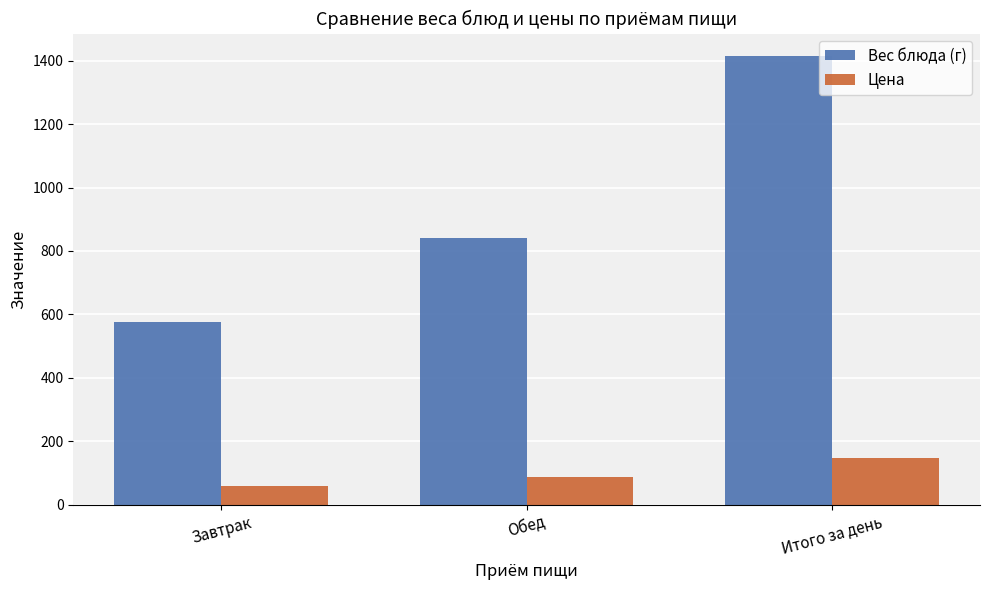

Reading left to right, list all the values displayed in this chart.

Вес блюда (г): Завтрак=575.0	Обед=840.0	Итого за день=1415.0
Цена: Завтрак=60.0	Обед=86.6	Итого за день=146.6